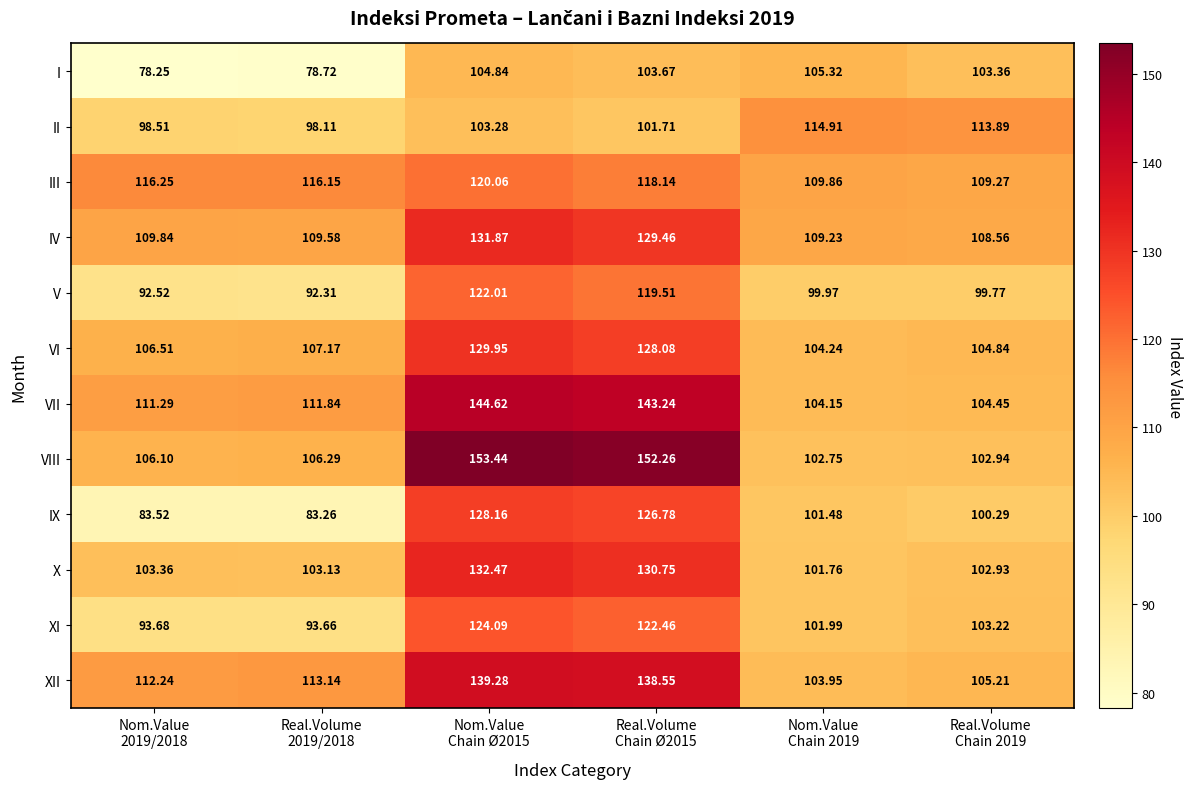

Which series has the widest spread of values?

VIII